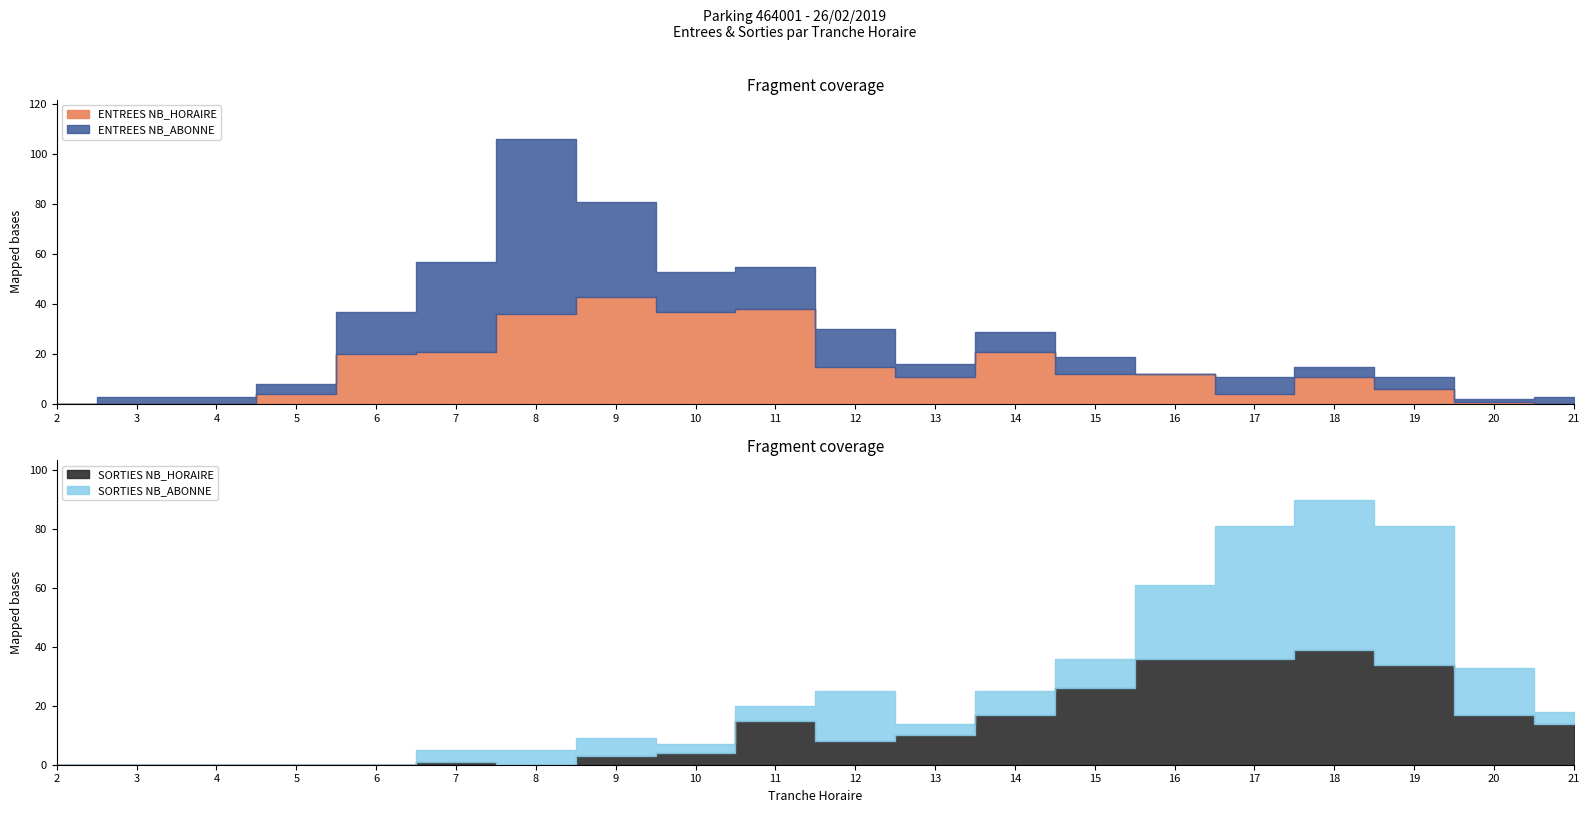

Reading right to left, what are all the values shown in this chart?

ENTREES NB_HORAIRE: 21=0	20=1	19=6	18=11	17=4	16=12	15=12	14=21	13=11	12=15	11=38	10=37	9=43	8=36	7=21	6=20	5=4	4=0	3=0	2=0
ENTREES NB_ABONNE: 21=3	20=1	19=5	18=4	17=7	16=0	15=7	14=8	13=5	12=15	11=17	10=16	9=38	8=70	7=36	6=17	5=4	4=3	3=3	2=0
SORTIES NB_HORAIRE: 21=14	20=17	19=34	18=39	17=36	16=36	15=26	14=17	13=10	12=8	11=15	10=4	9=3	8=0	7=1	6=0	5=0	4=0	3=0	2=0
SORTIES NB_ABONNE: 21=4	20=16	19=47	18=51	17=45	16=25	15=10	14=8	13=4	12=17	11=5	10=3	9=6	8=5	7=4	6=0	5=0	4=0	3=0	2=0